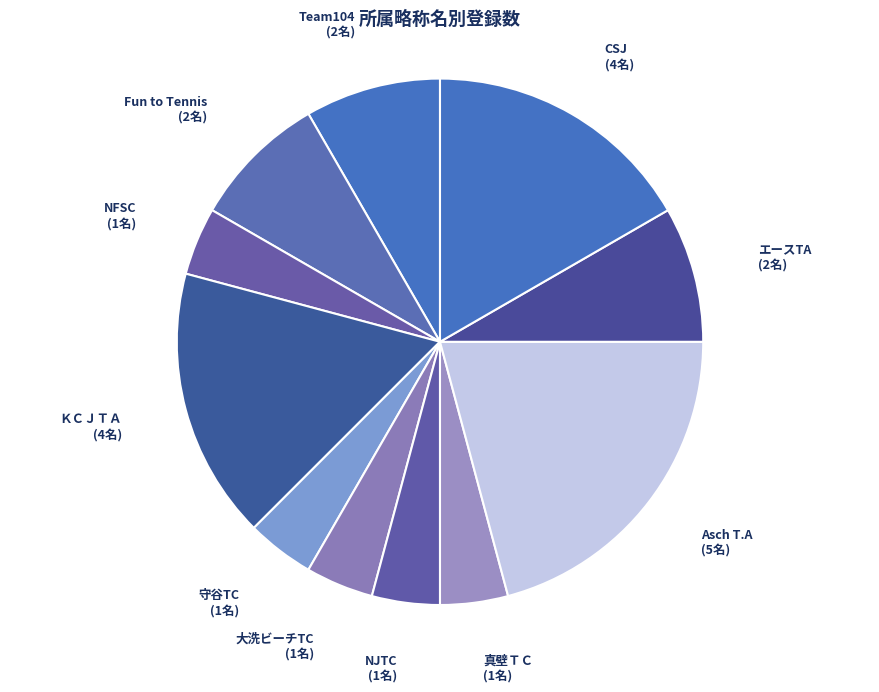

Is there any slice that represents more than half of the pie?

No